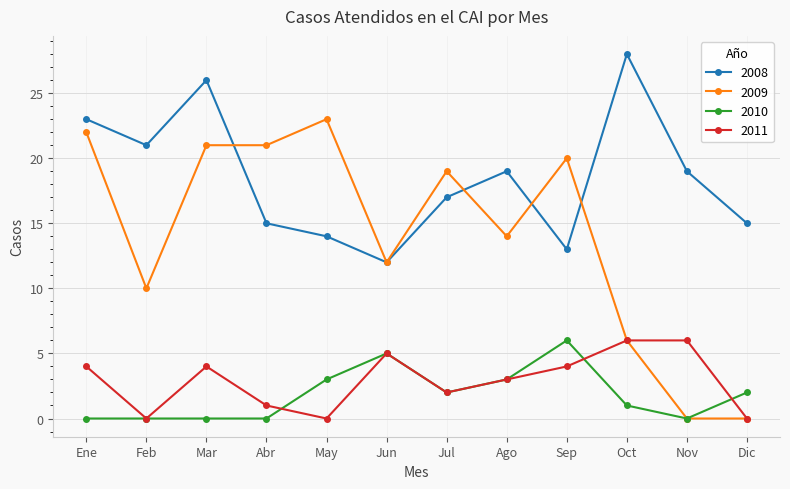

Which series changed the most between Sep and Oct?

2008